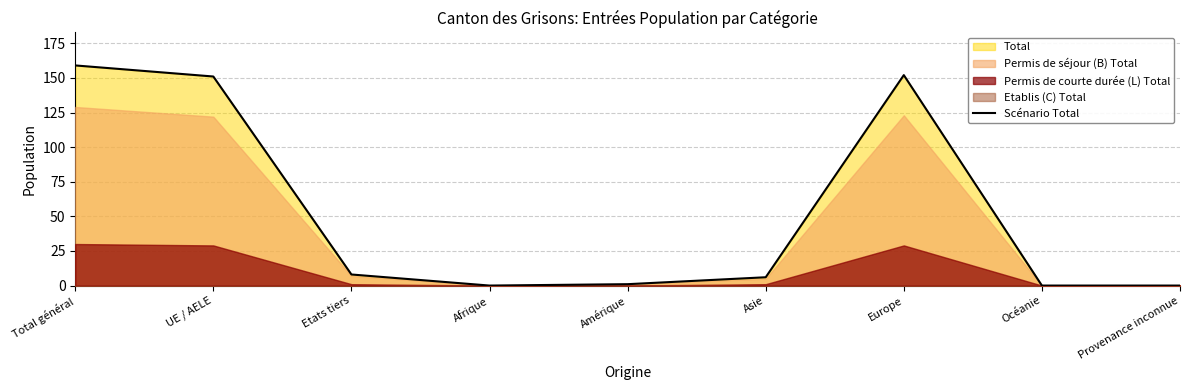

What position from the right is Total général?

9